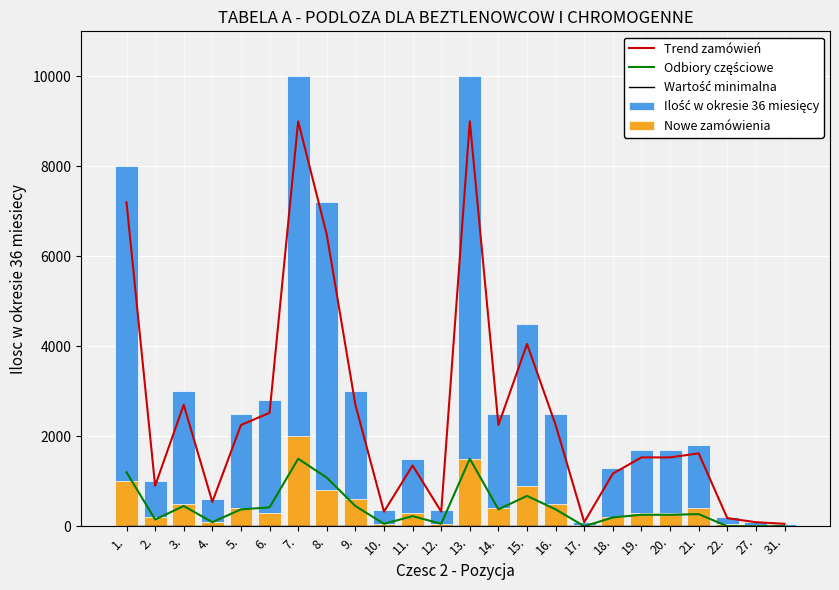

How many values in the Trend zamówień series exceed 1620?

11